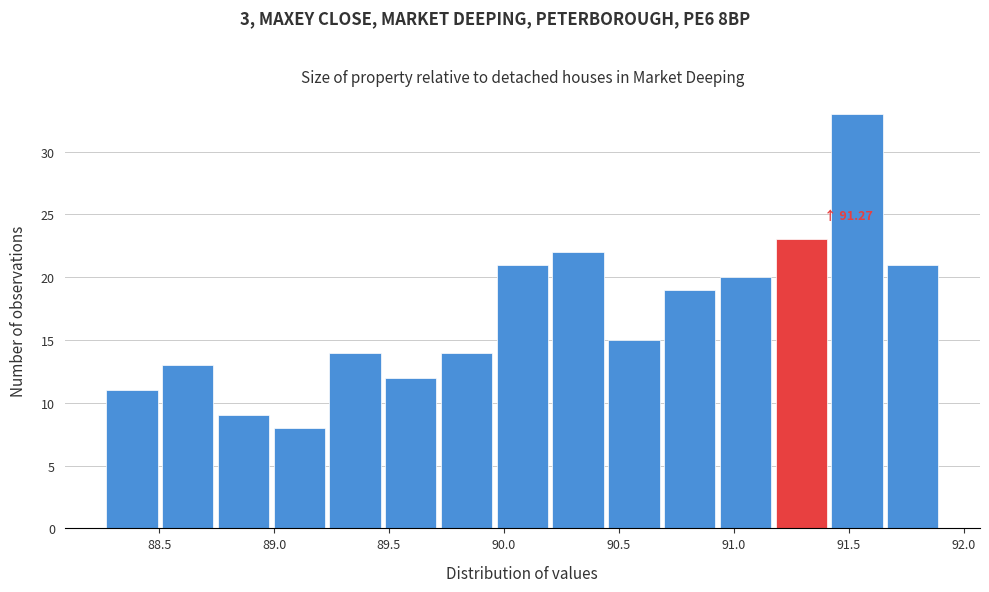

Over which range of the x-axis is the bar tallest?

91.40 to 91.65